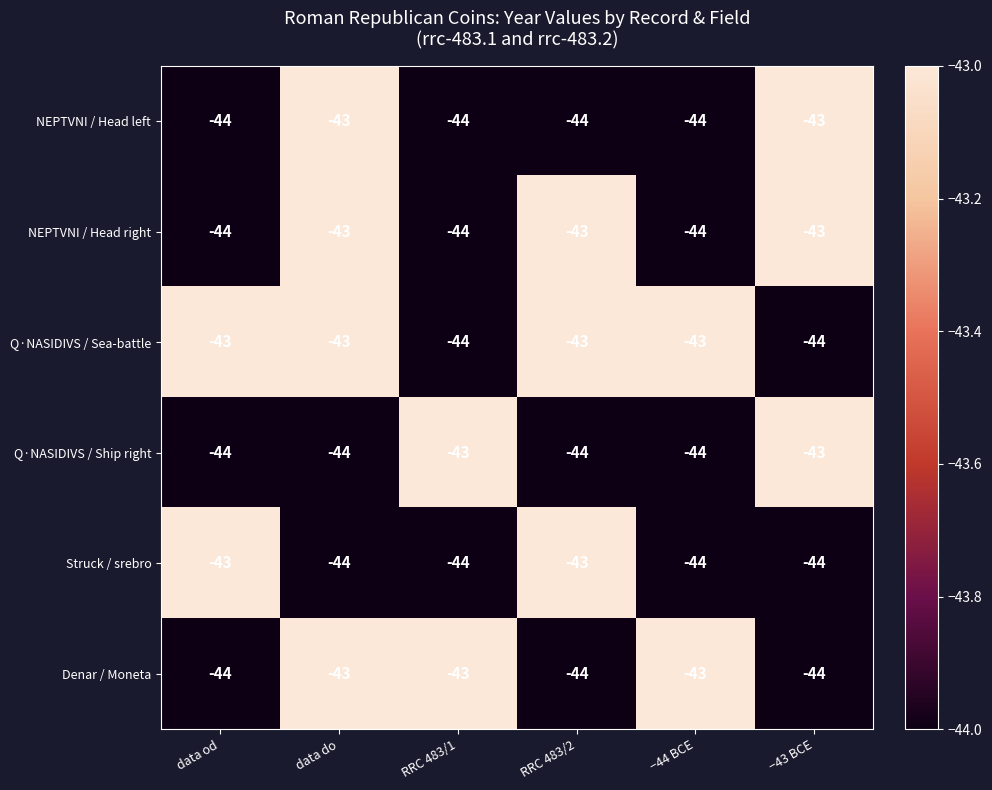

True or false: NEPTVNI / Head right has a value of -44 at data od.

True